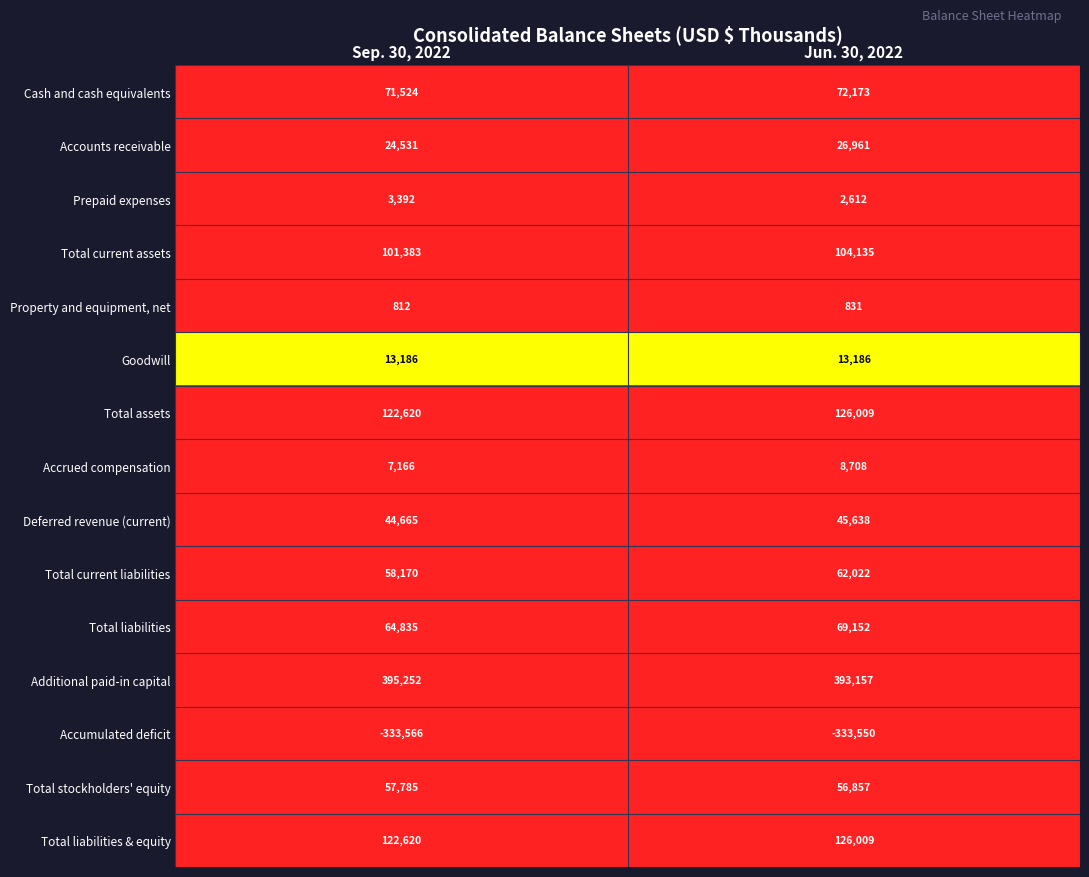

Is the value of Goodwill at Jun. 30, 2022 greater than the value of Accounts receivable at Sep. 30, 2022?

No